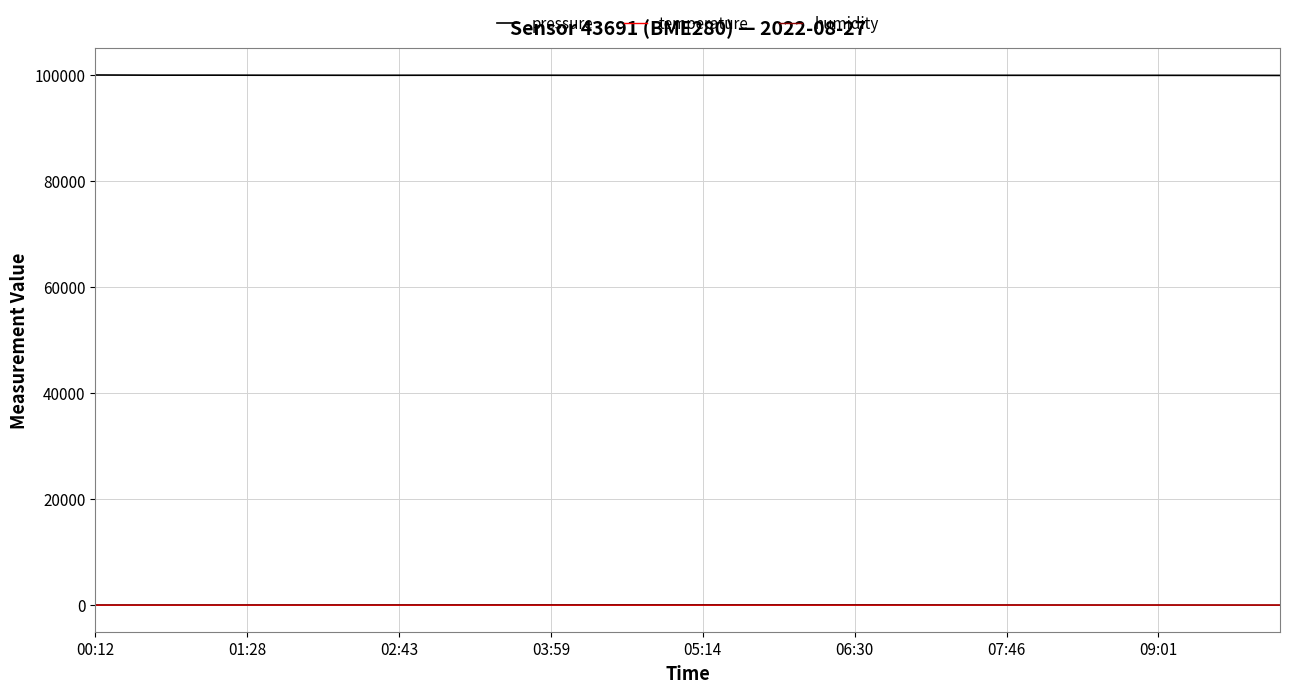

What is the maximum value shown in the chart?

100061.7